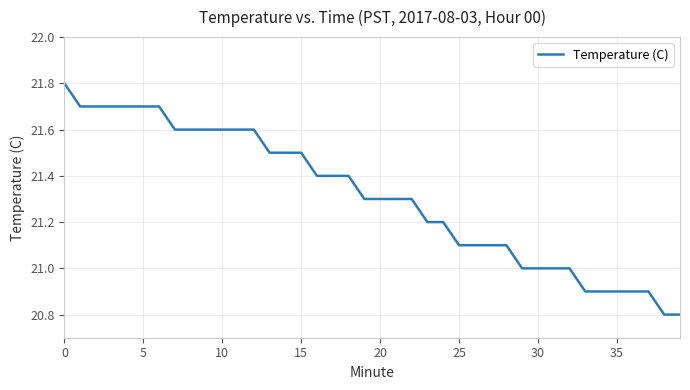

Does the chart have visible grid lines?

Yes